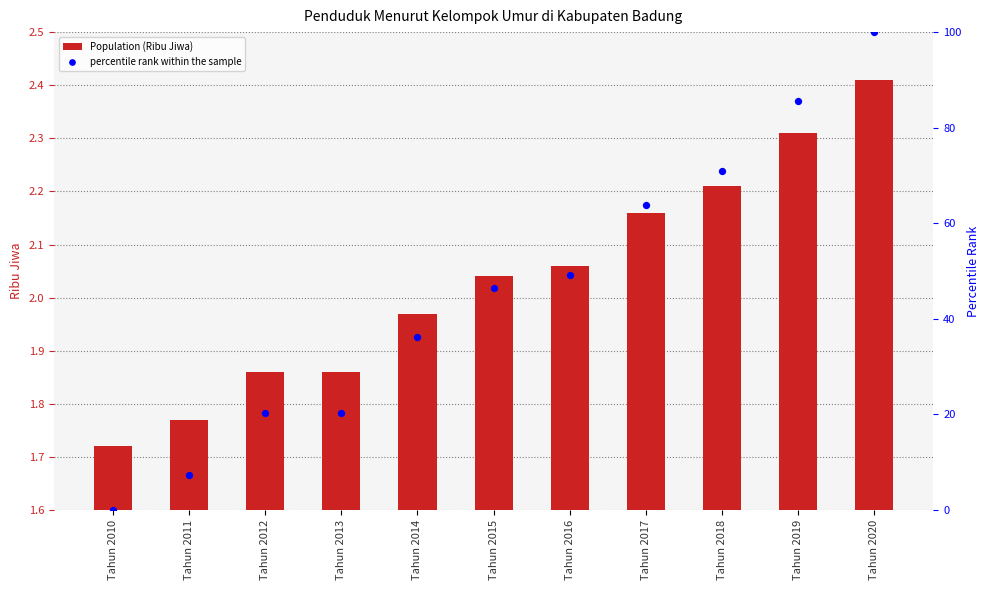

What are all the series names shown in the legend?

Population (Ribu Jiwa), percentile rank within the sample